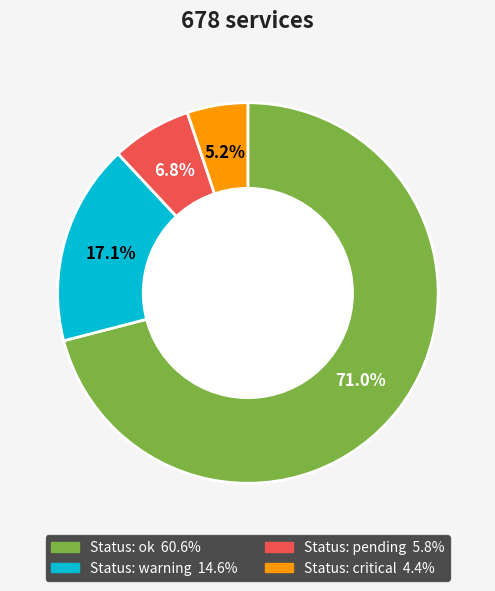

Is there a majority slice in this chart?

Yes